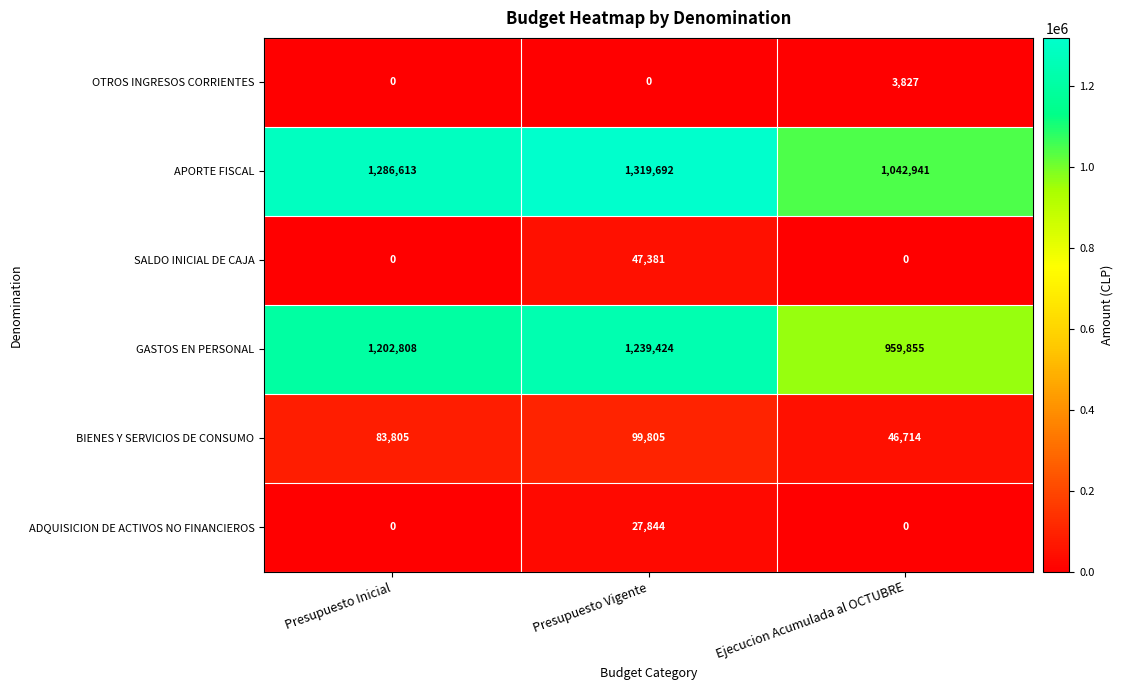

Which series has the widest spread of values?

GASTOS EN PERSONAL